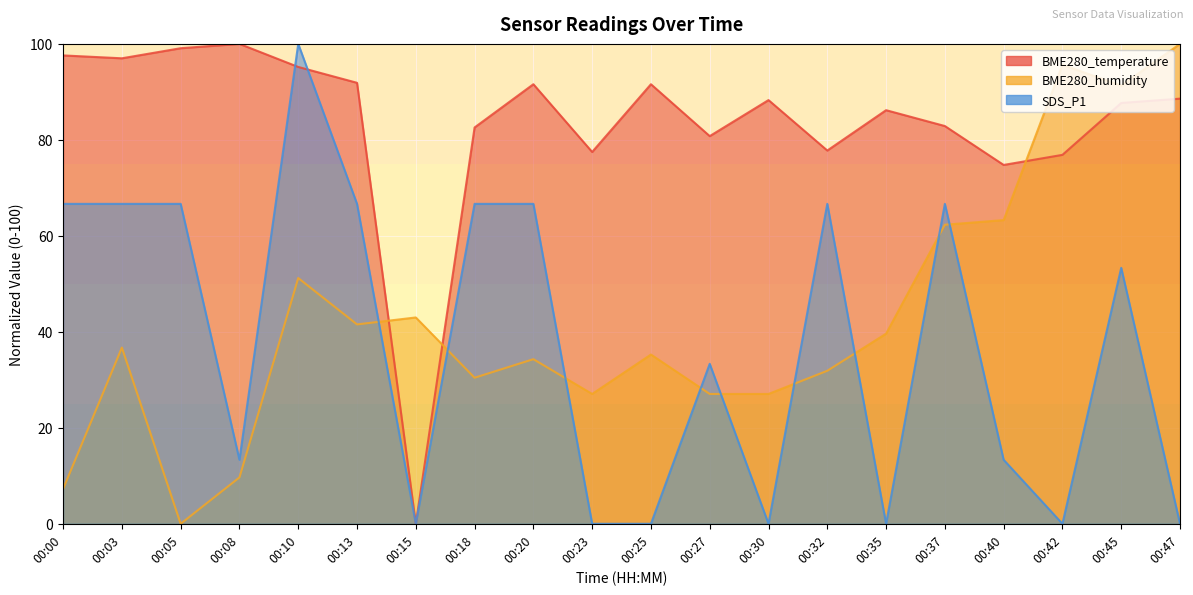

Which series changed the most between 00:23 and 00:37?

SDS_P1